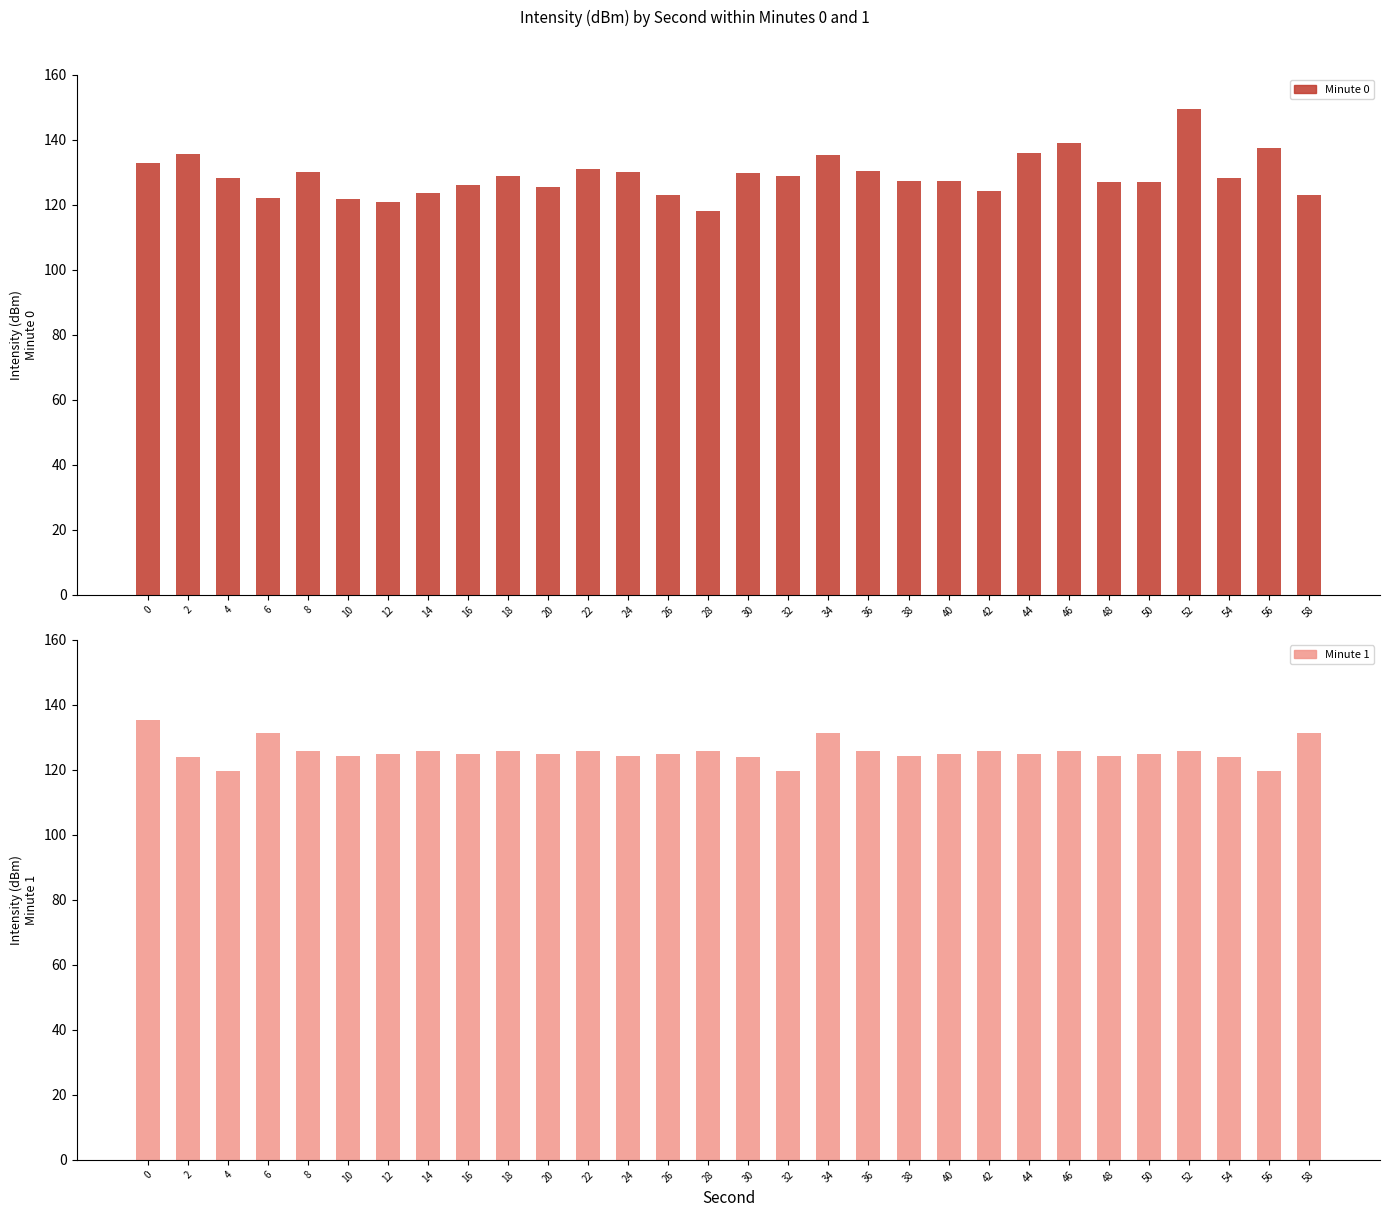

What are all the series names shown in the legend?

Minute 0, Minute 1